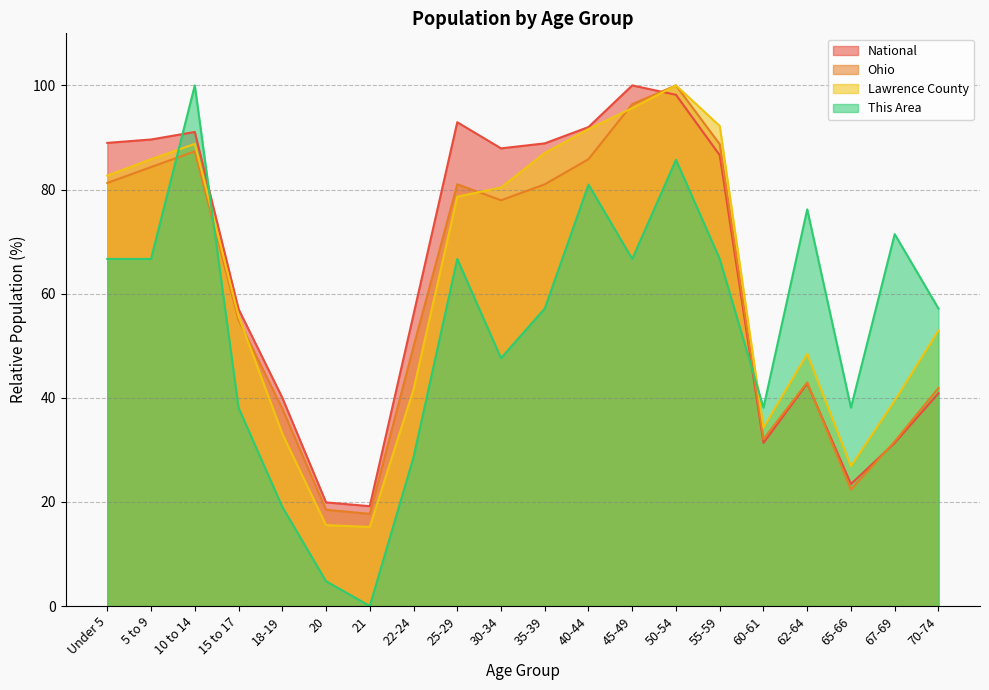

Which series has the largest total across all categories?

National